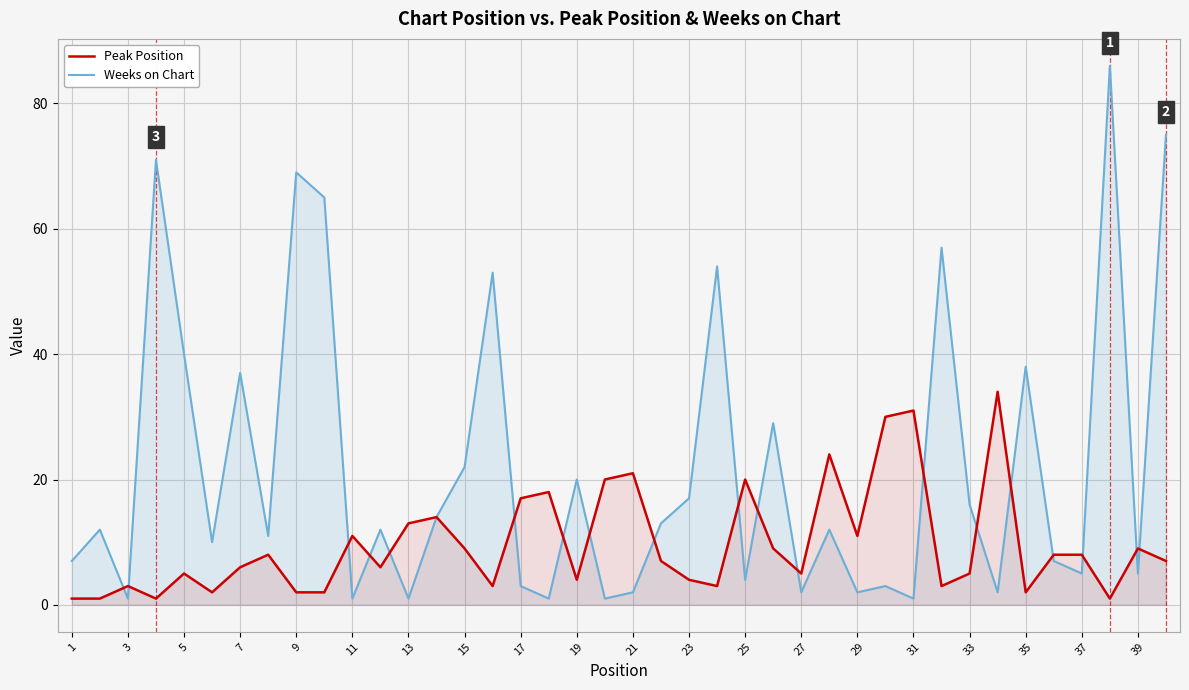

The value of Peak Position at 29 is 11. True or false?

True